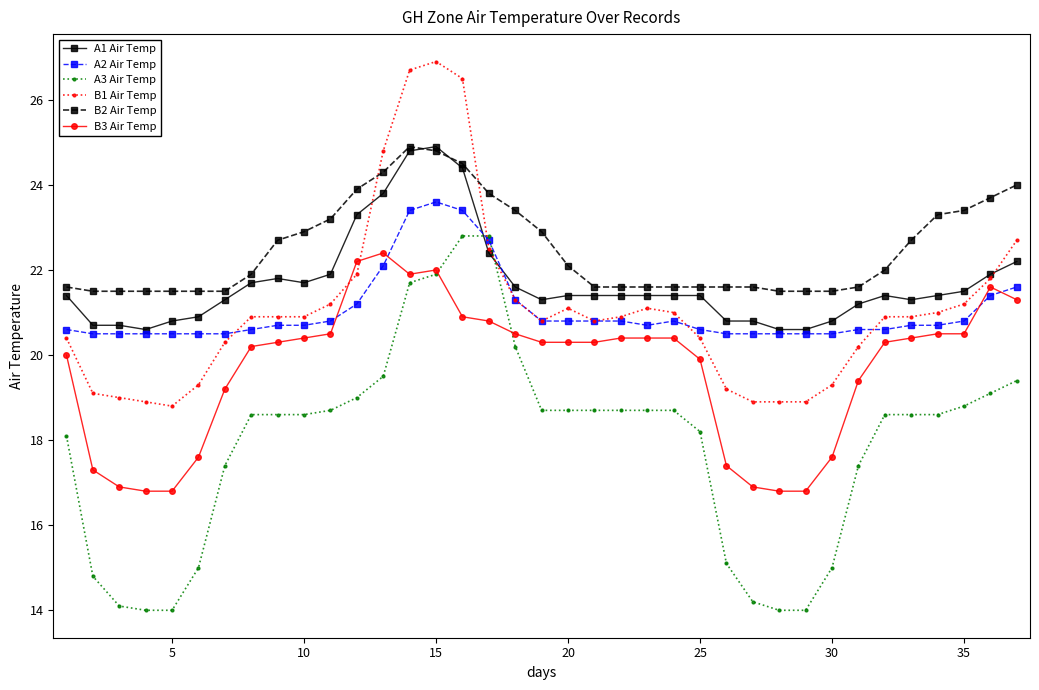

What is the value of the A1 Air Temp point at the 32nd from the left?

21.4